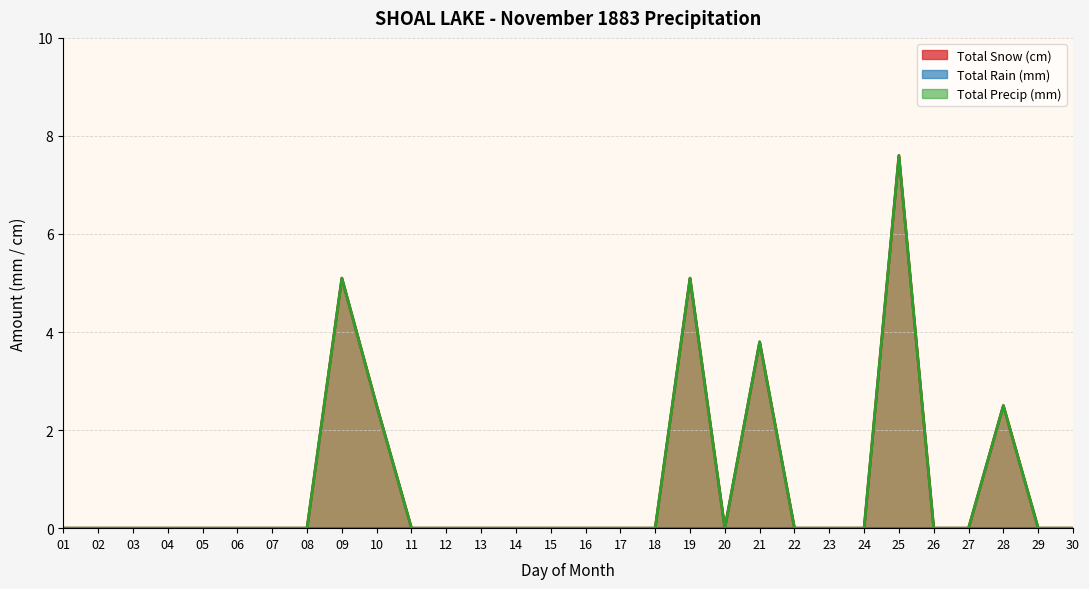

In Total Snow (cm), how many points are higher than both neighbors (excluding endpoints)?

5